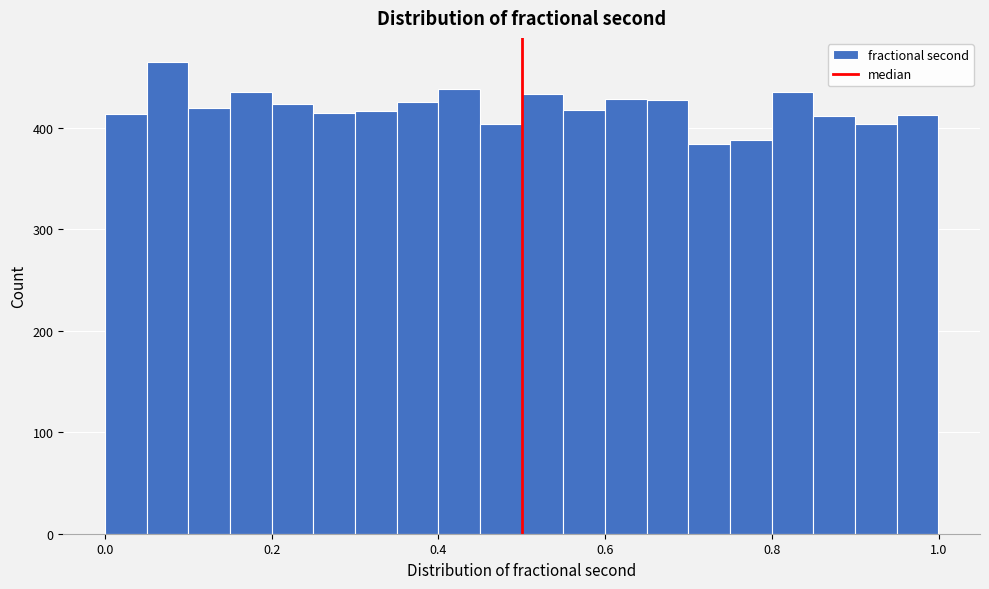

Read against the x-axis, roughly where is the centre of the tallest bar?

0.08